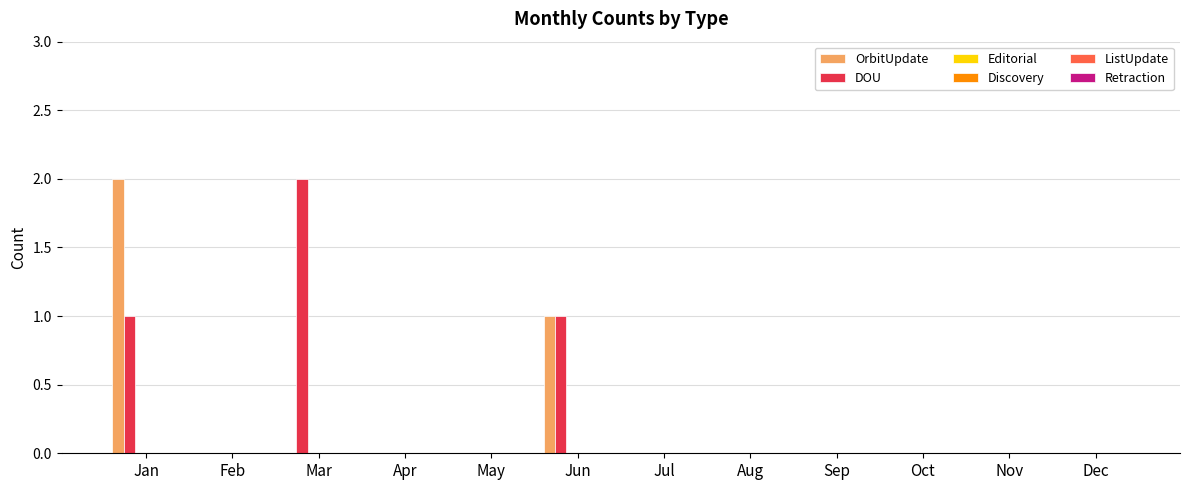

Count the number of data series in this chart.

2